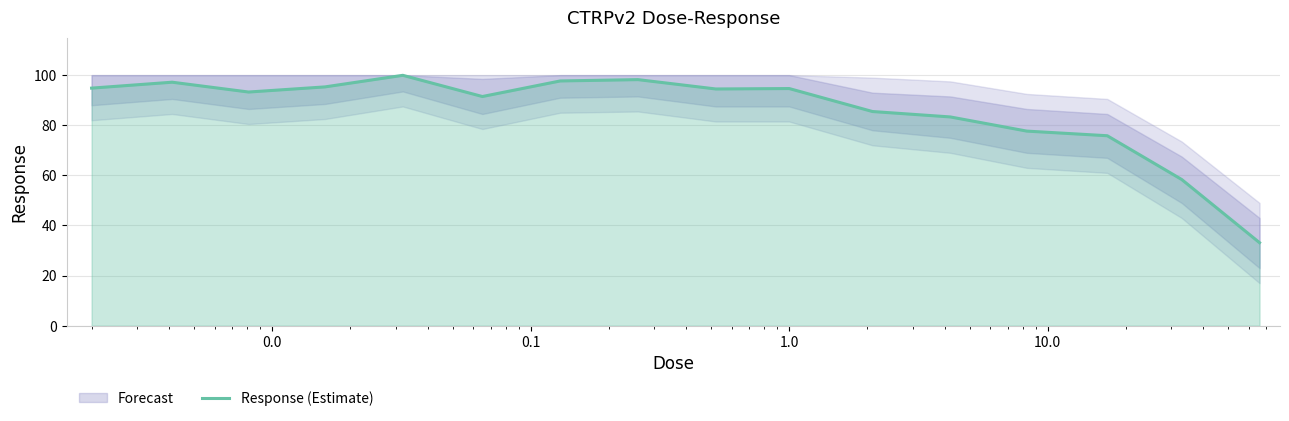

Reading left to right, extract all data points from this chart.

94.8	97.2	93.3	95.3	99.9	91.5	97.7	98.2	94.5	94.7	85.5	83.3	77.7	75.8	58.4	33.1